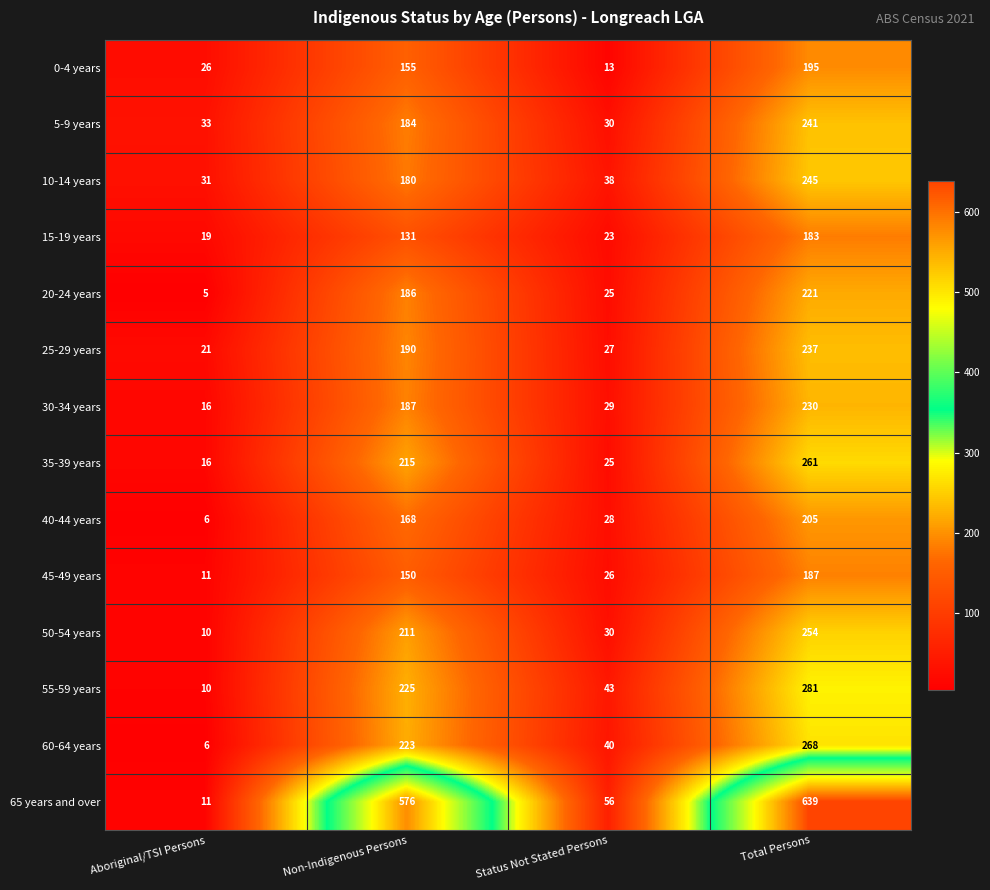

Between Non-Indigenous Persons and Total Persons, which series saw the biggest shift?

10-14 years